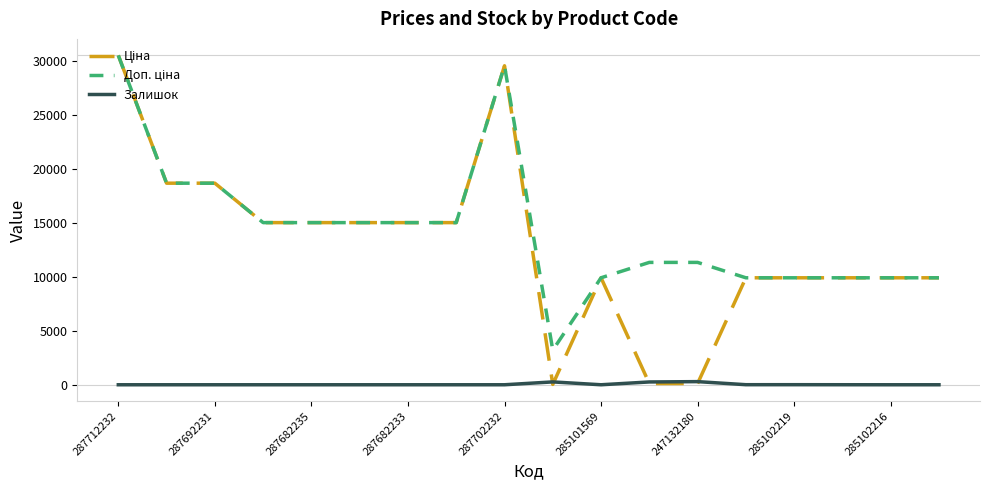

How many lines are shown in the chart?

3